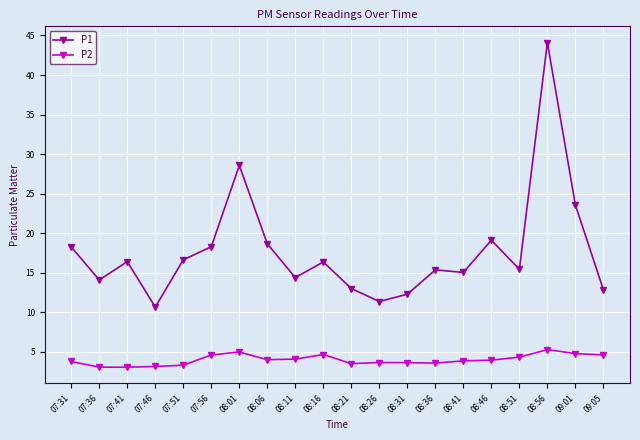

Between 07:56 and 08:21, which series saw the biggest shift?

P1